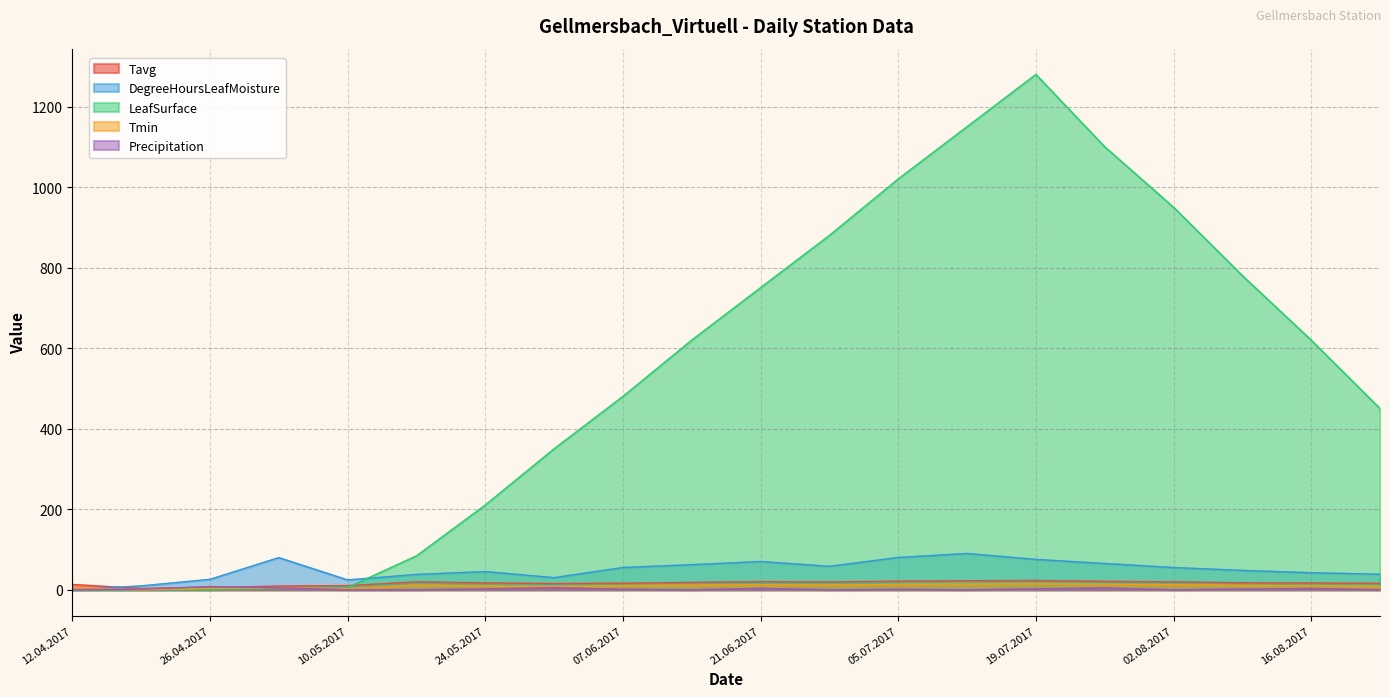

Rank the series by their maximum value, from highest to lowest.

LeafSurface, DegreeHoursLeafMoisture, Tavg, Tmin, Precipitation